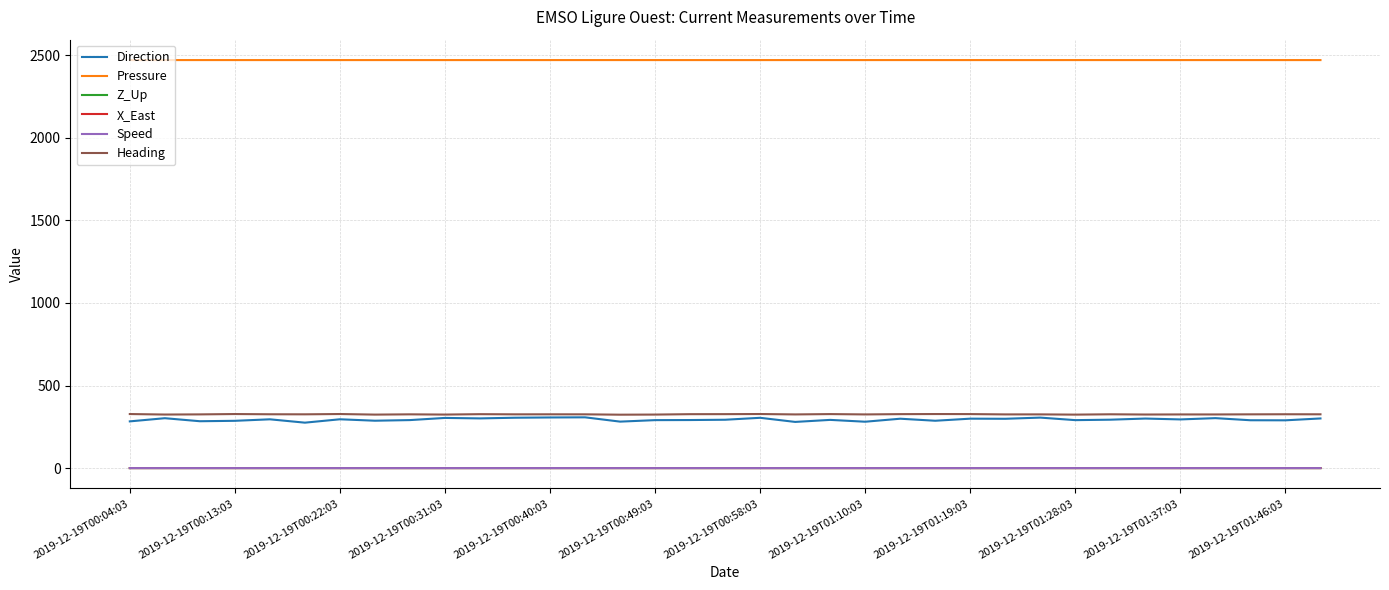

Which series has the largest total across all categories?

Pressure